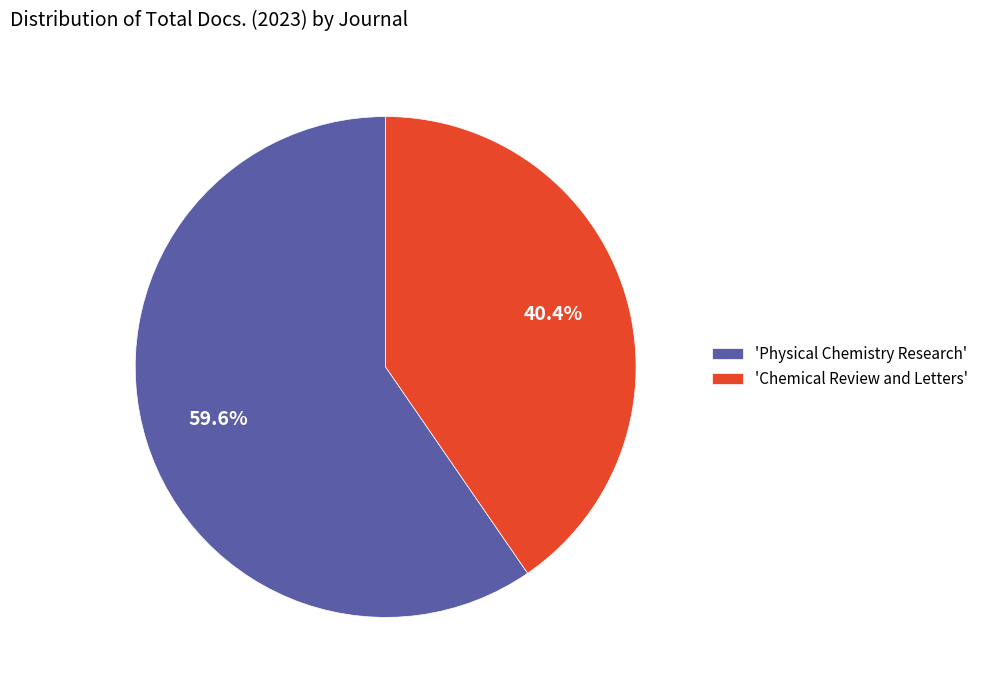

Does 'Chemical Review and Letters' represent more than half of the total?

No